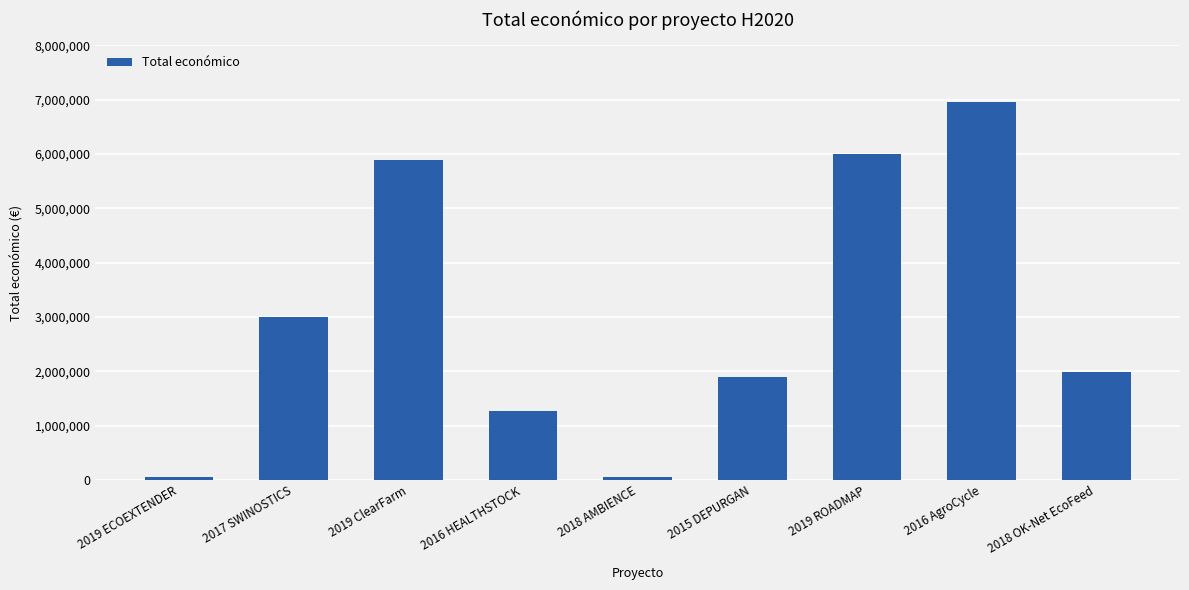

What is the change in value from 2019 ROADMAP to 2018 OK-Net EcoFeed?

-4009385